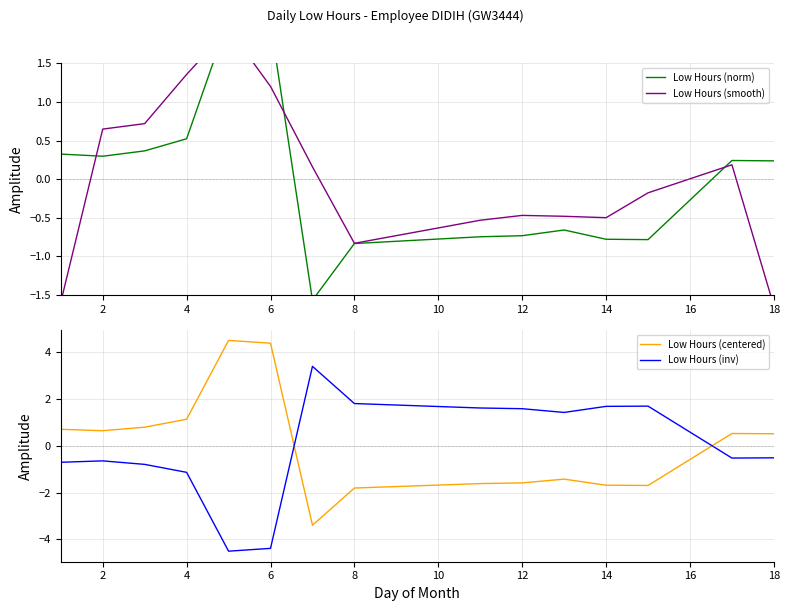

What is the maximum value shown in the chart?

4.5